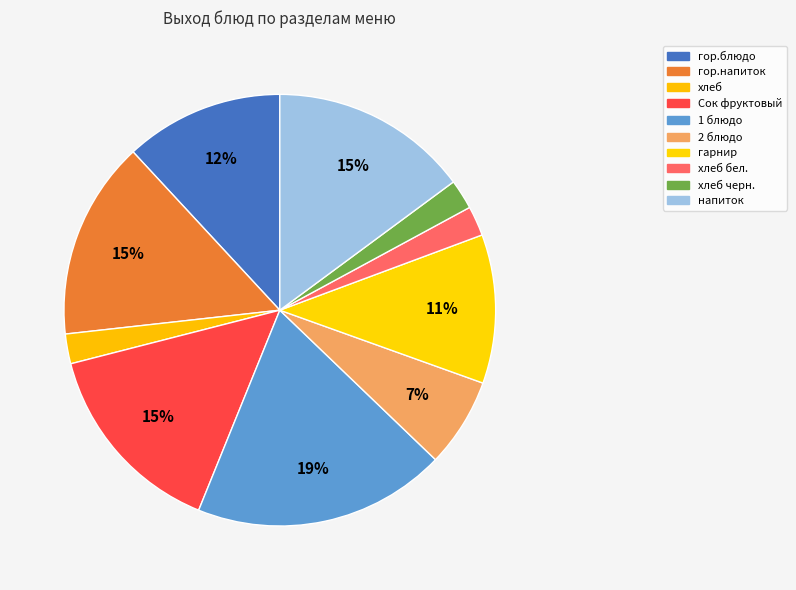

Do гор.напиток and хлеб черн. together represent more than half of the pie?

No